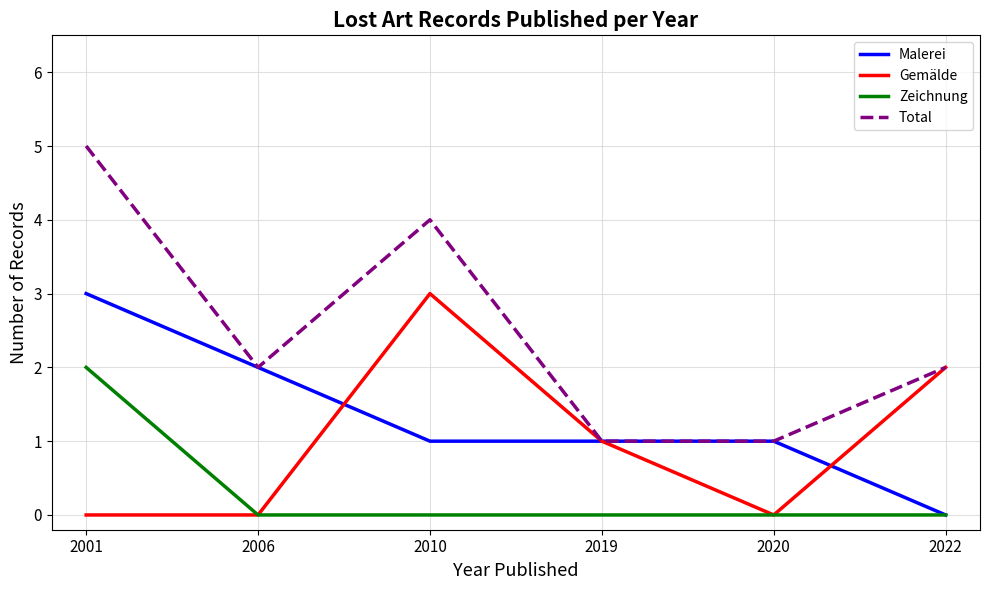

What is the sum of all Malerei values?

8